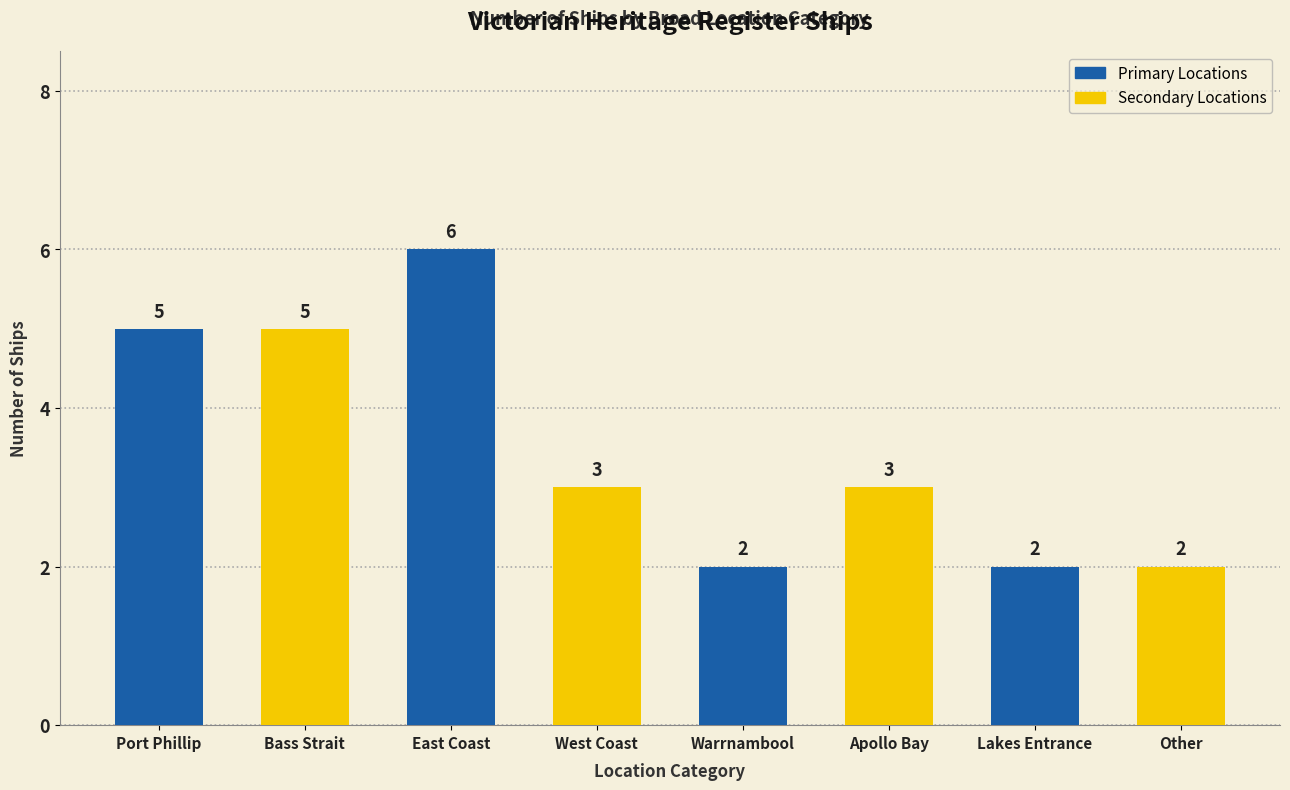

What is the difference between the second highest and minimum values?

3